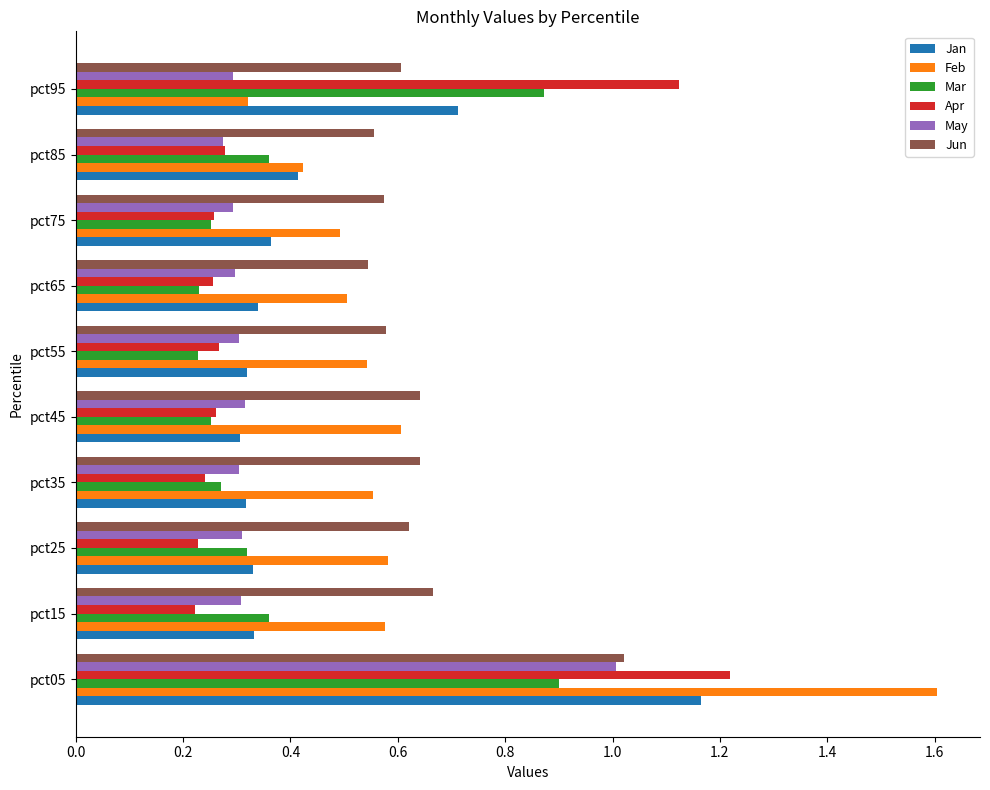

What is the difference between the maximum and minimum values in the Feb series?

1.3